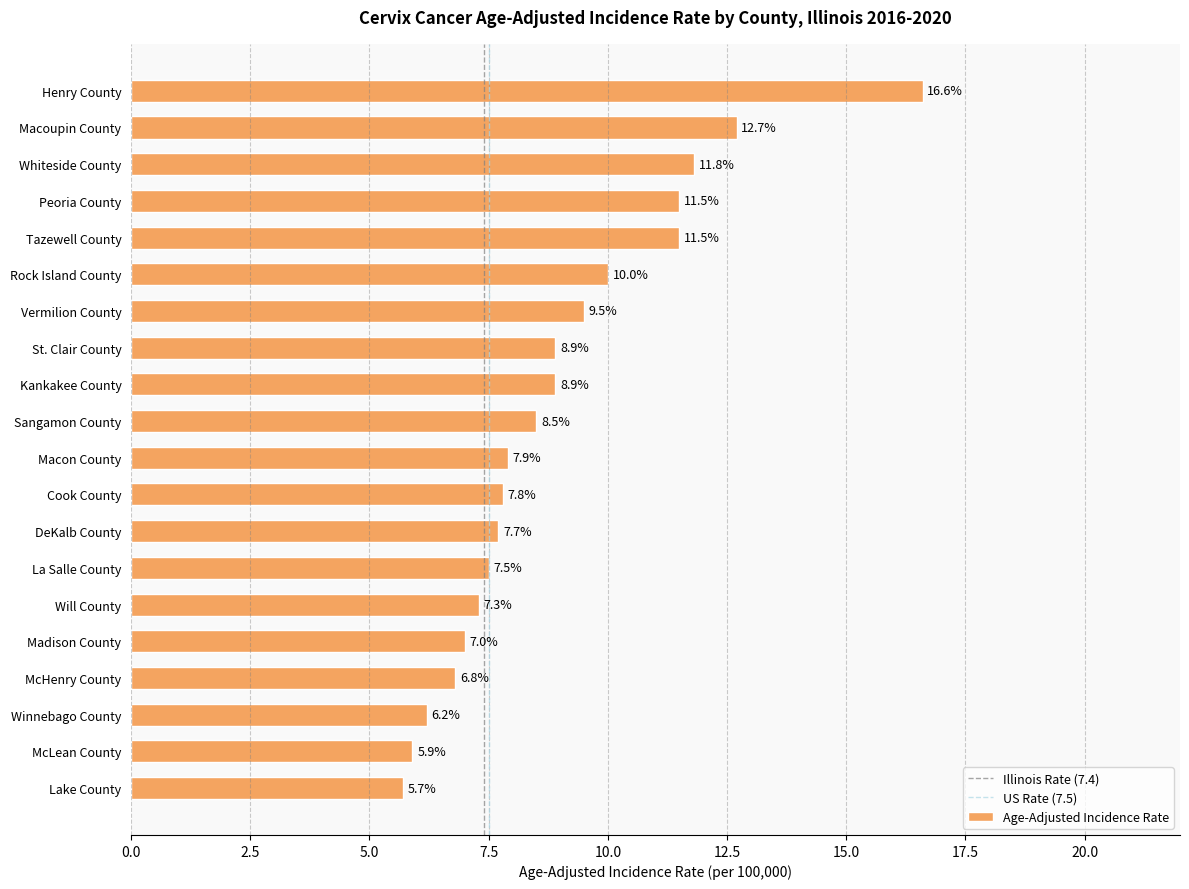

What is the difference between the maximum and minimum values?

10.9